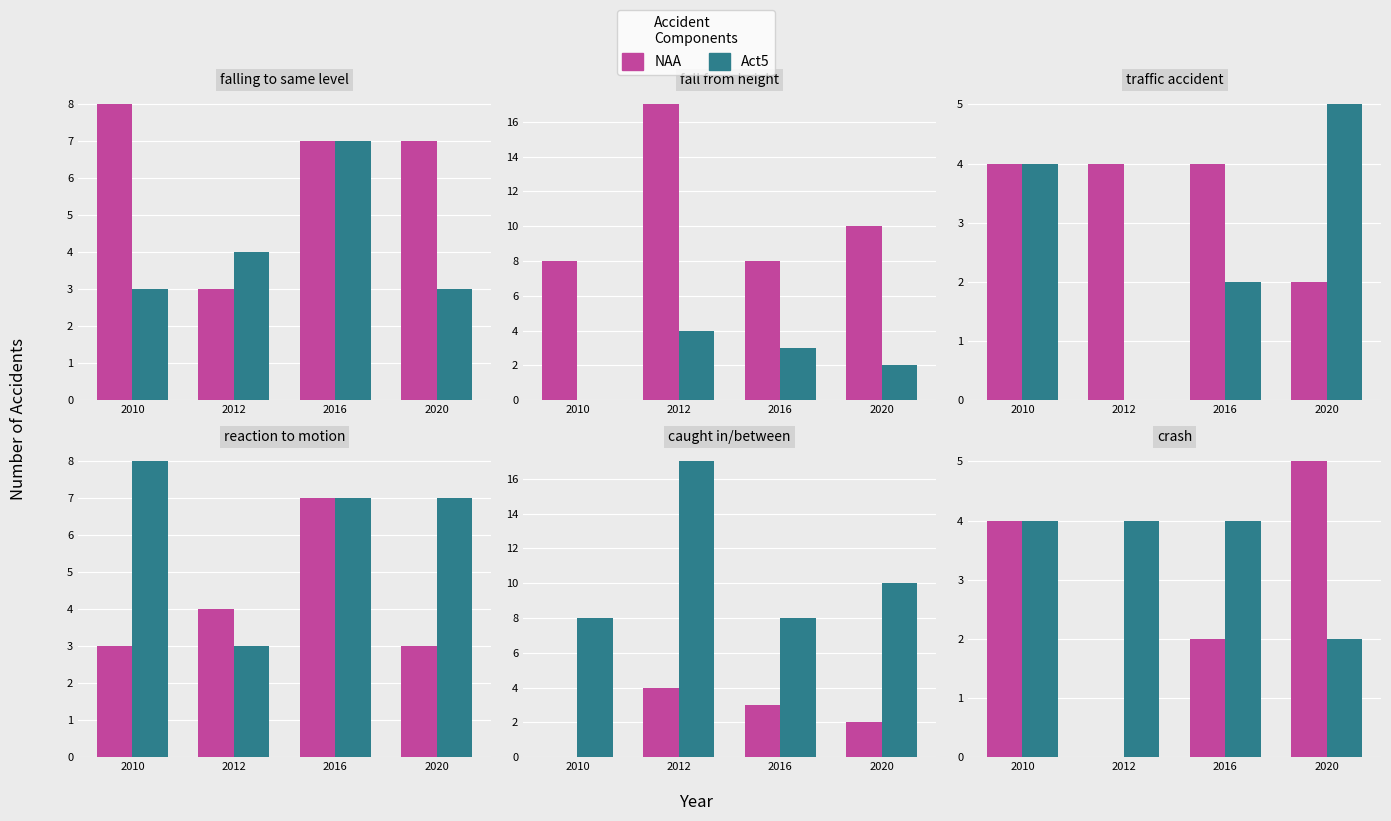

Read the NAA value at 2020.

5